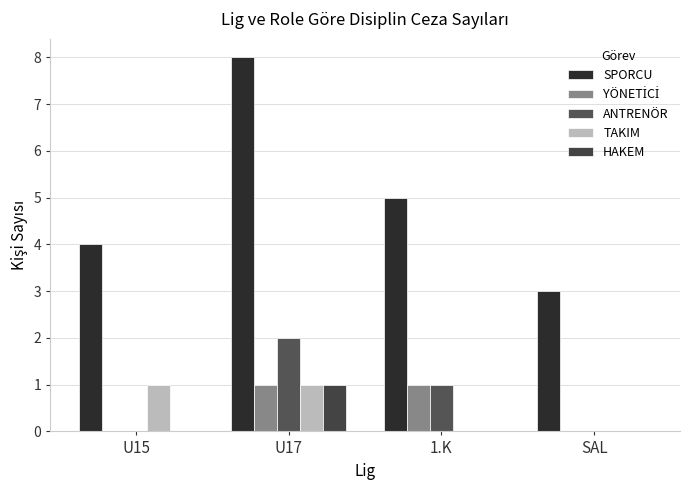

Which has a higher value, SAL or U17?

U17